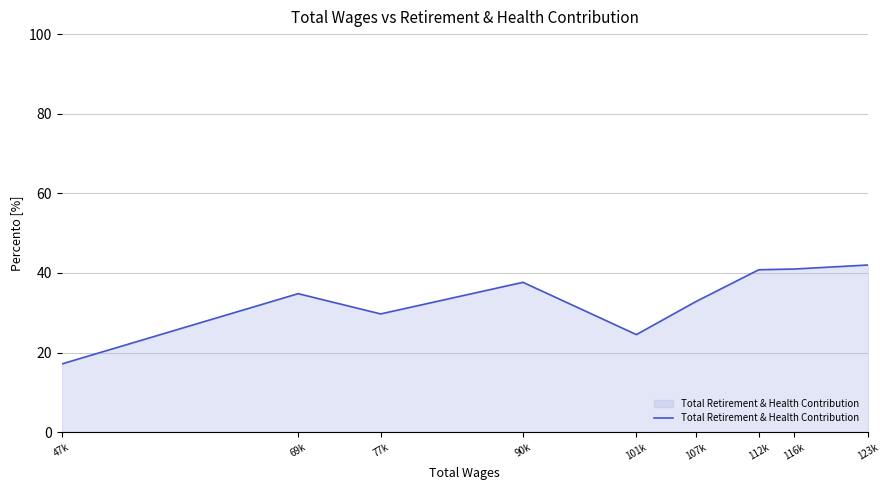

What is the change in value from 101k to 112k?

+16.3